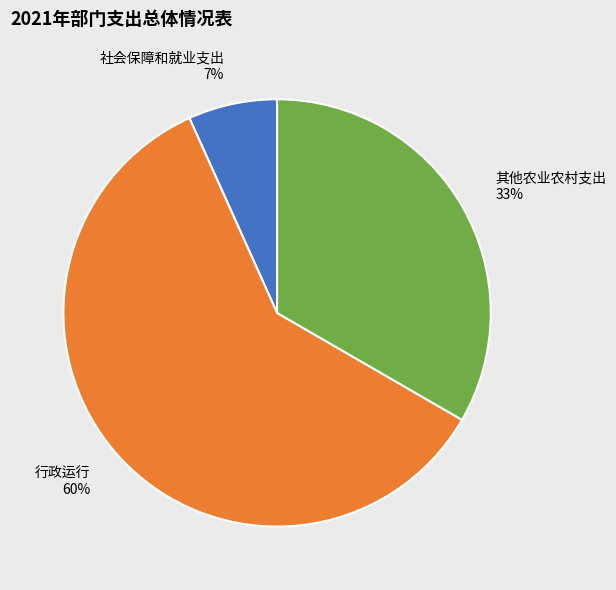

To the nearest percent, what is the combined percentage of 行政运行 and 其他农业农村支出?

93%